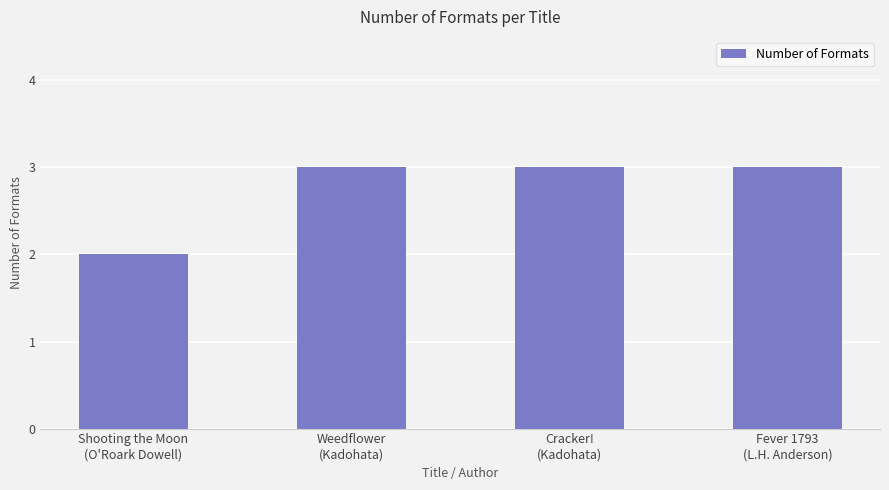

What is the value of the 2nd bar from the left?

3